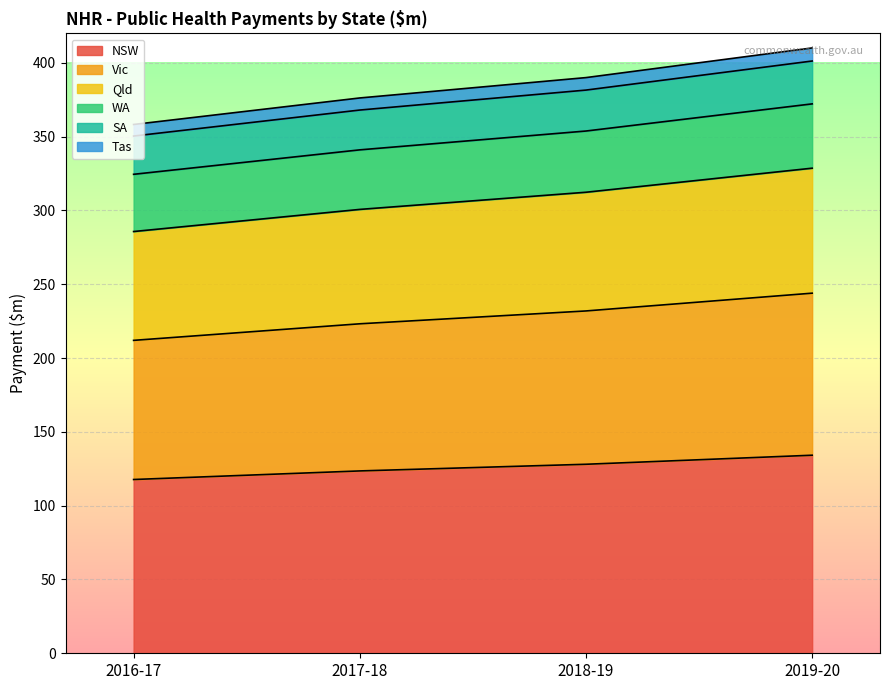

True or false: NSW has more than 0 points higher than both neighbors.

False